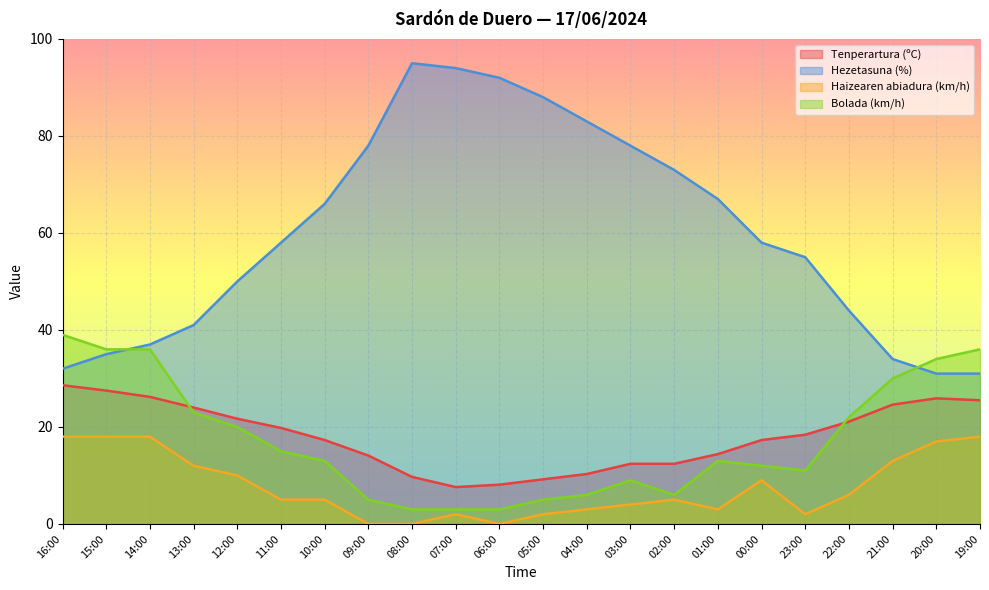

What are all the series names shown in the legend?

Tenperartura (ºC), Hezetasuna (%), Haizearen abiadura (km/h), Bolada (km/h)